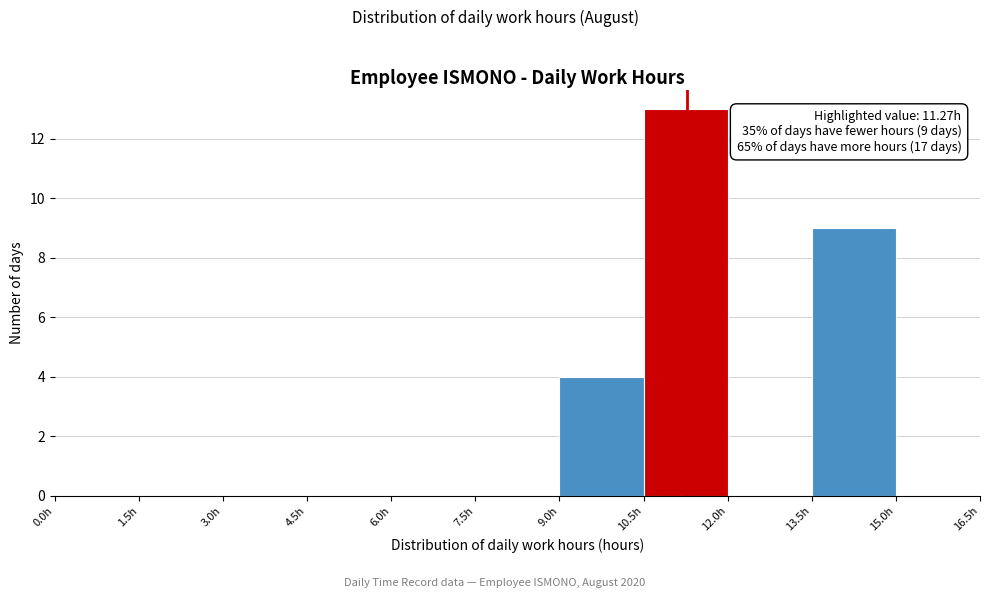

Which range on the x-axis has the tallest bar?

10.5 to 12.0